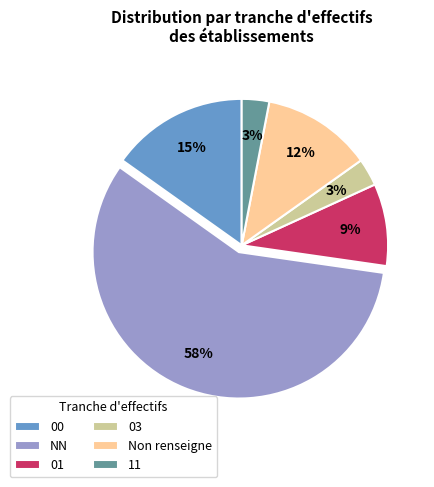

How many slices are in this pie chart?

6